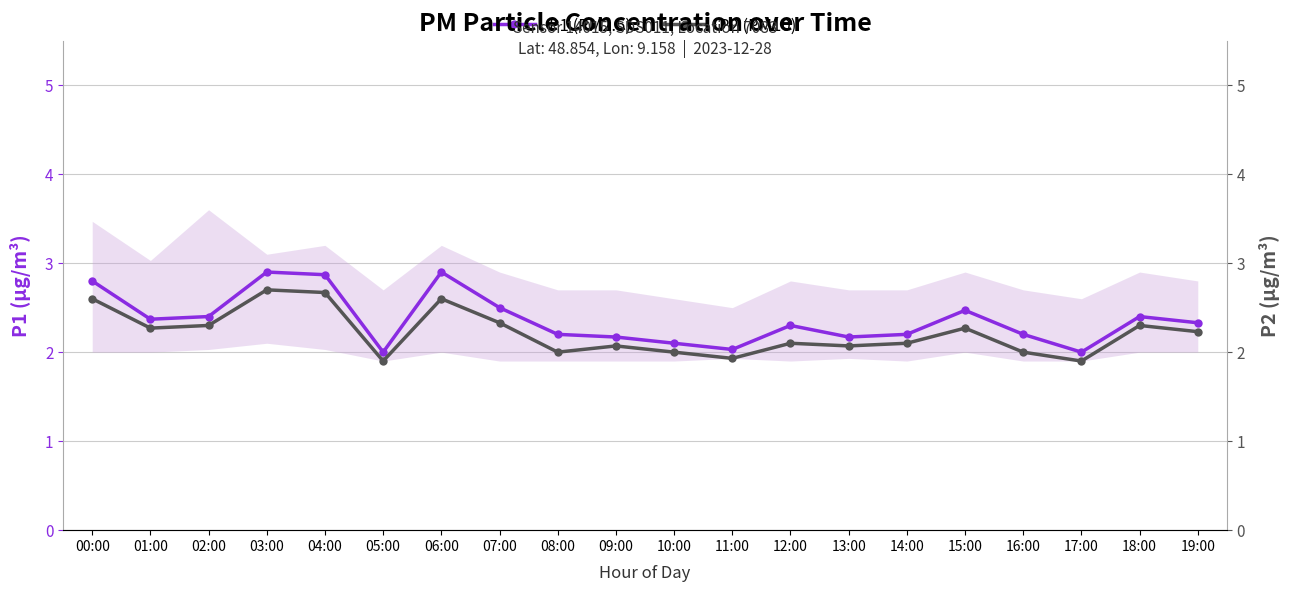

How many values in the P1 (PM2.5) series exceed 2?

18